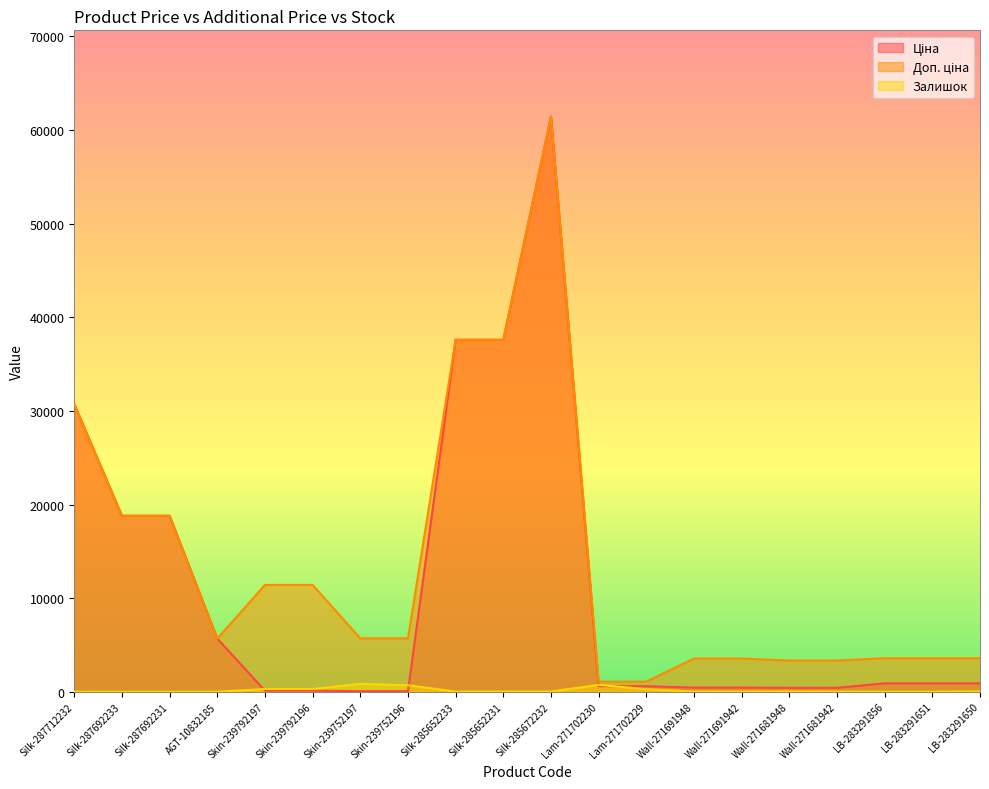

What is the minimum value for Ціна?

57.0